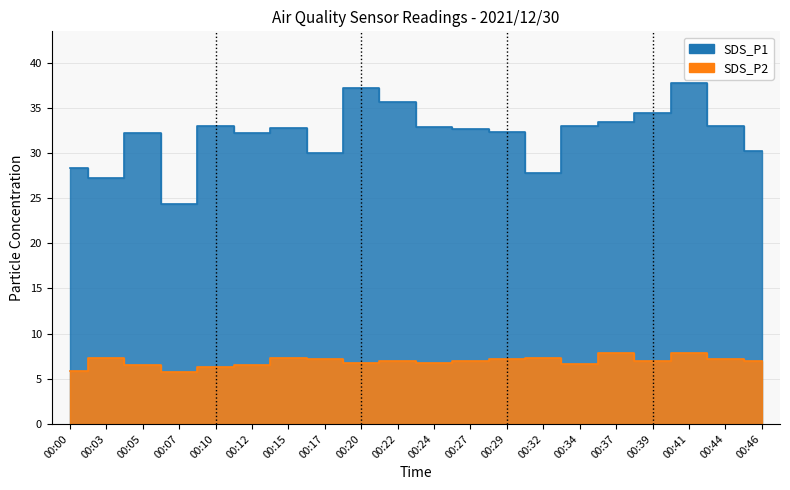

True or false: SDS_P2 has more than 2 interior local peaks.

True